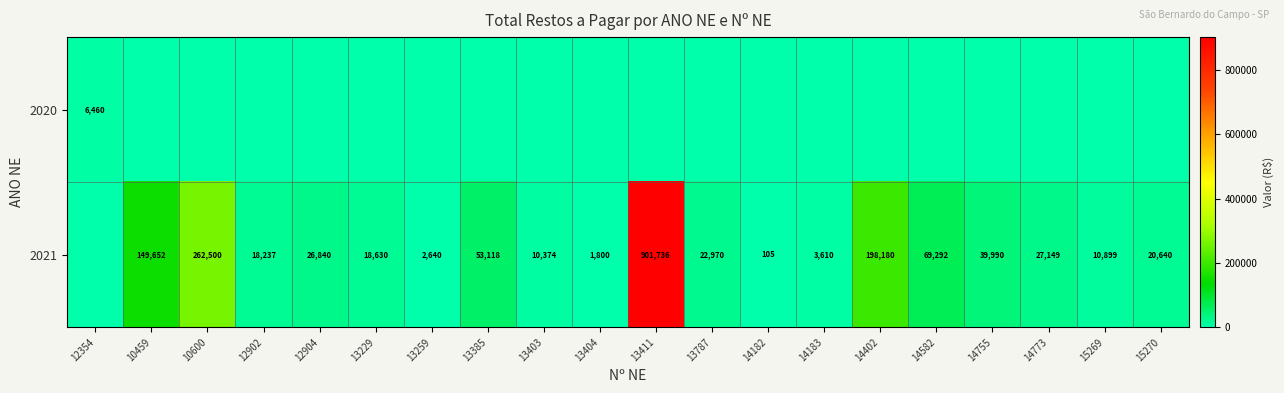

What is the sum of the 2021 values at 13259 and 14402?

200820